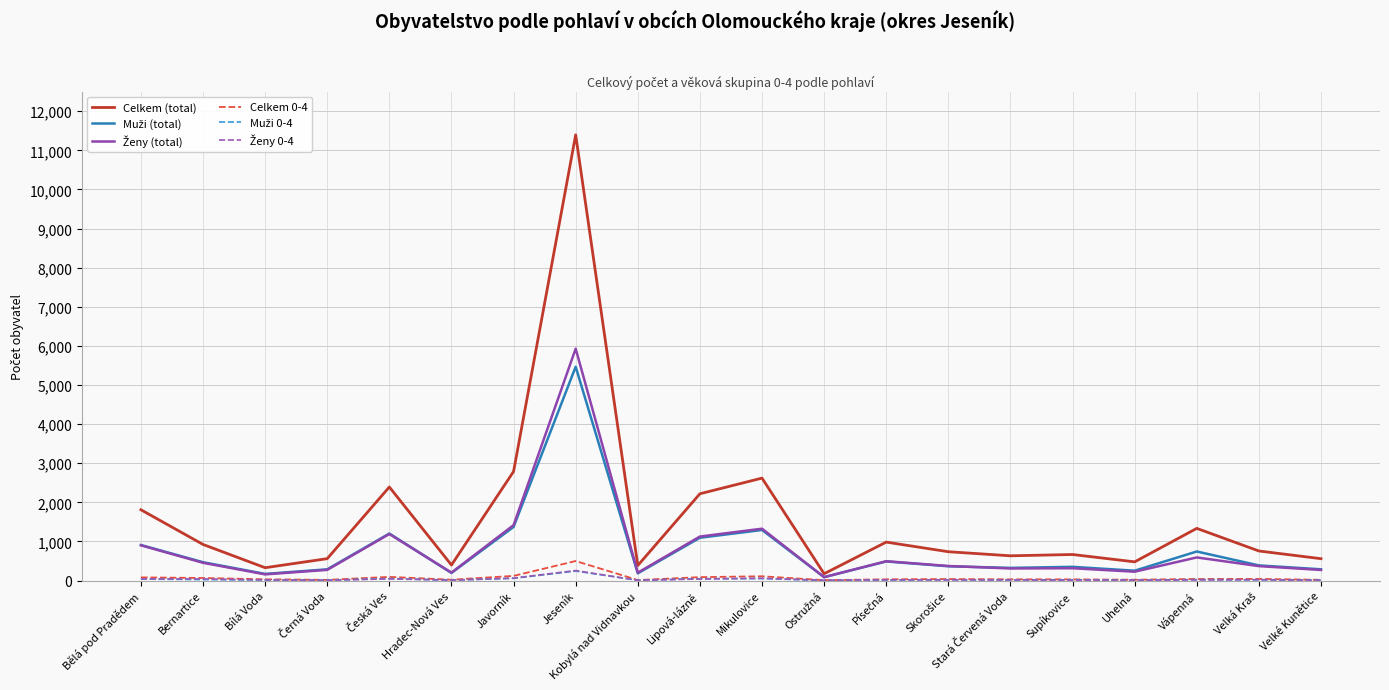

Where is Celkem (total) nearest to the value 5785?

Javorník